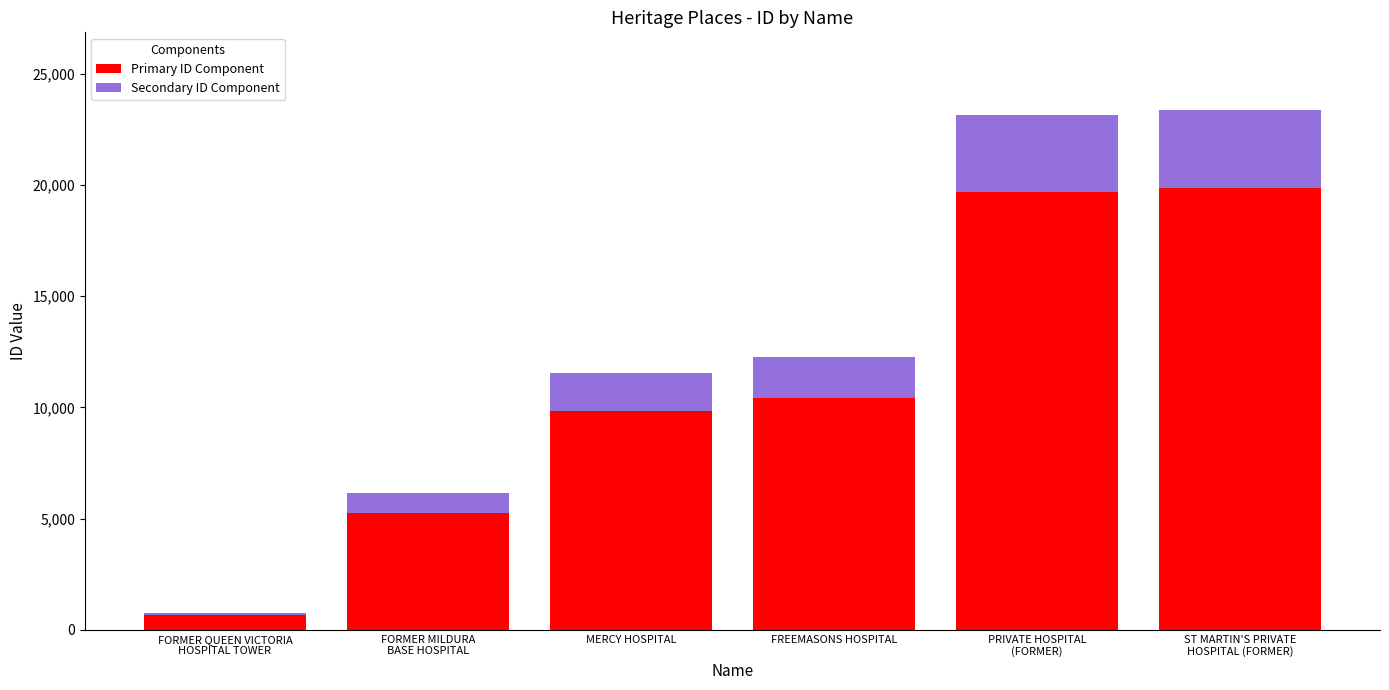

What is the total value across all series at FREEMASONS HOSPITAL?

12253